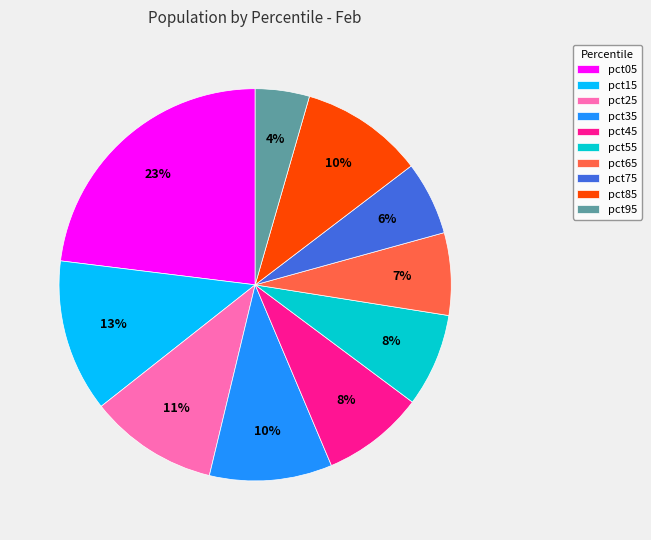

To the nearest percent, what is the difference between the pct05 and pct65 slice percentages?

16%